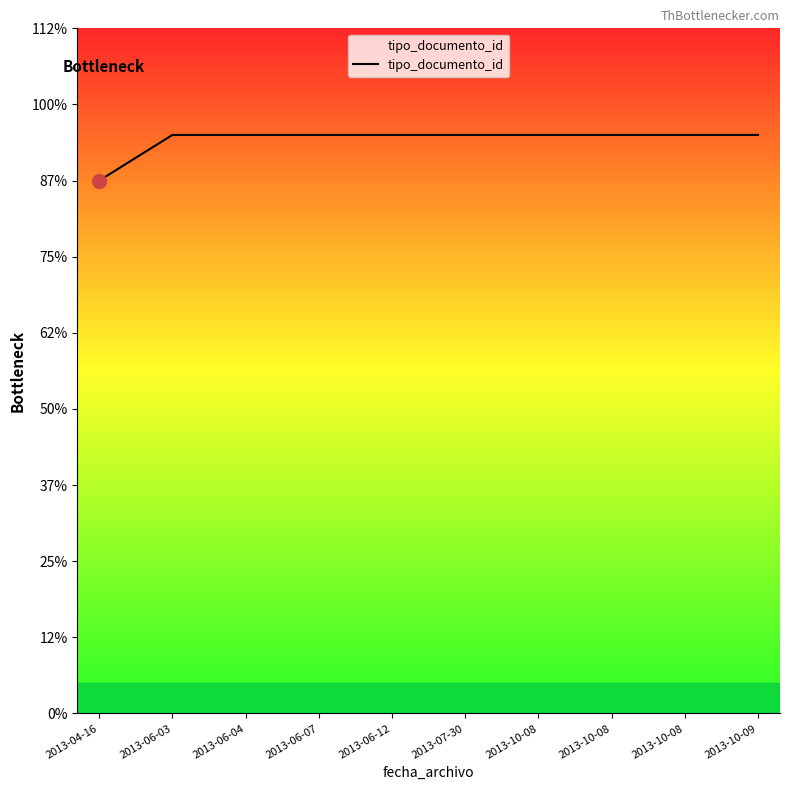

Reading right to left, transcribe all the data shown in this chart.

2013-10-09=38	2013-10-08=38	2013-10-08=38	2013-10-08=38	2013-07-30=38	2013-06-12=38	2013-06-07=38	2013-06-04=38	2013-06-03=38	2013-04-16=35